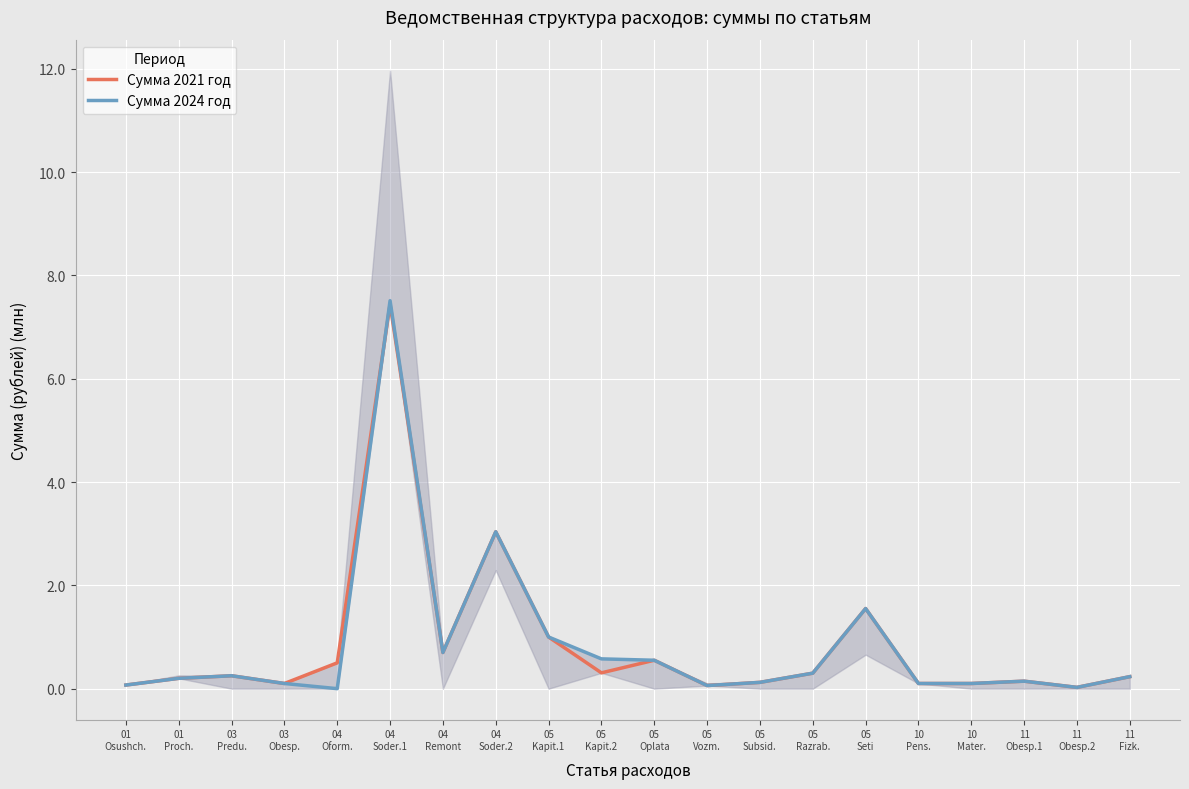

True or false: Сумма 2021 год has more than 2 interior local peaks.

True